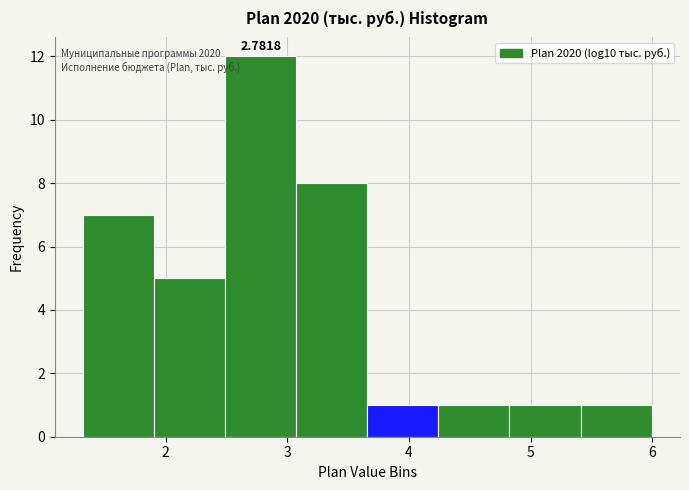

Which range on the x-axis has the tallest bar?

2.5 to 3.1